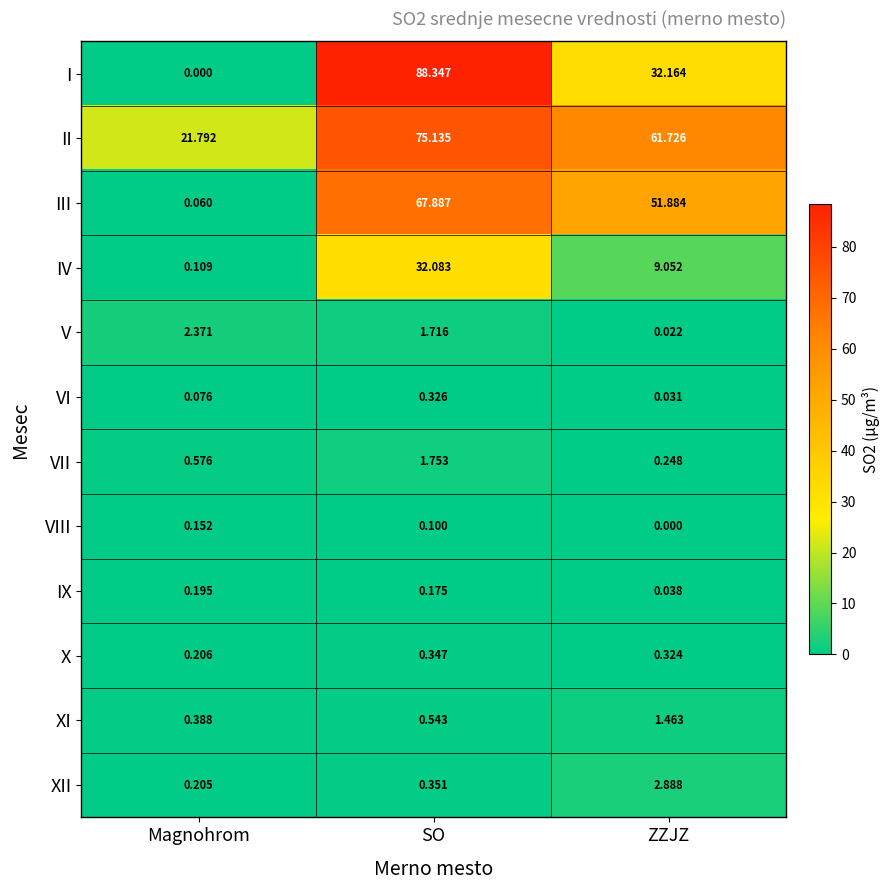

Which series has the largest total across all categories?

II